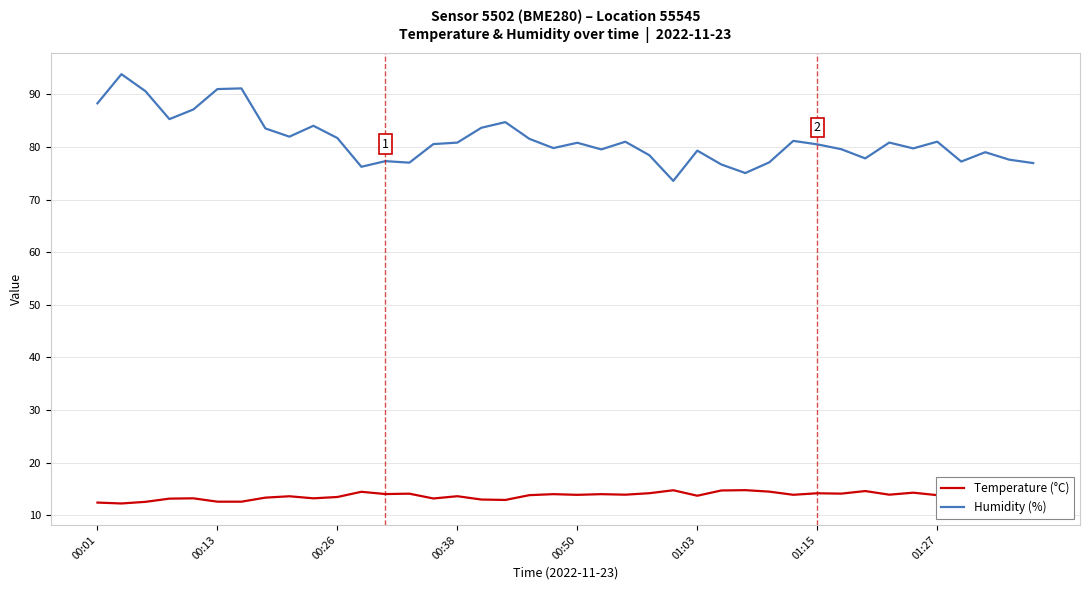

What is the maximum value for Humidity (%)?

93.8